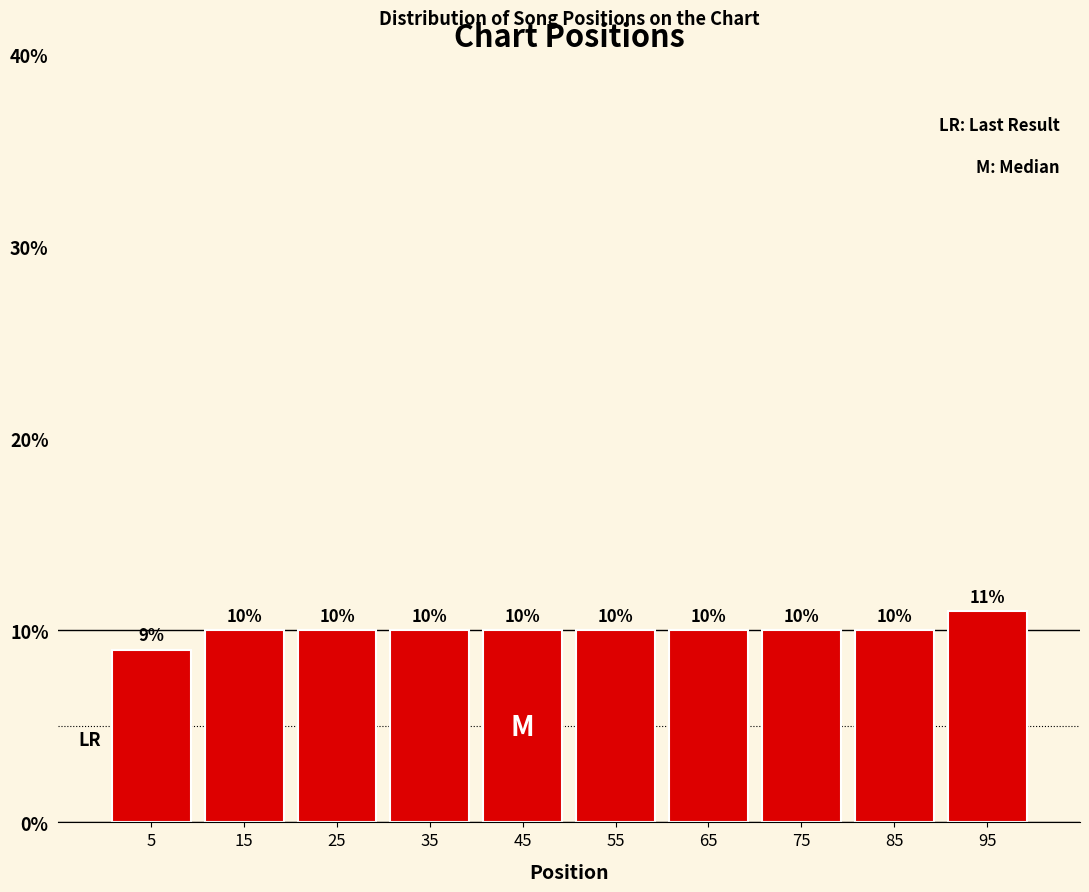

Reading left to right, list every bar in this chart as the range it spans on the x-axis followed by its height.

0 to 10: 9
10 to 20: 10
20 to 30: 10
30 to 40: 10
40 to 50: 10
50 to 60: 10
60 to 70: 10
70 to 80: 10
80 to 90: 10
90 to 100: 11